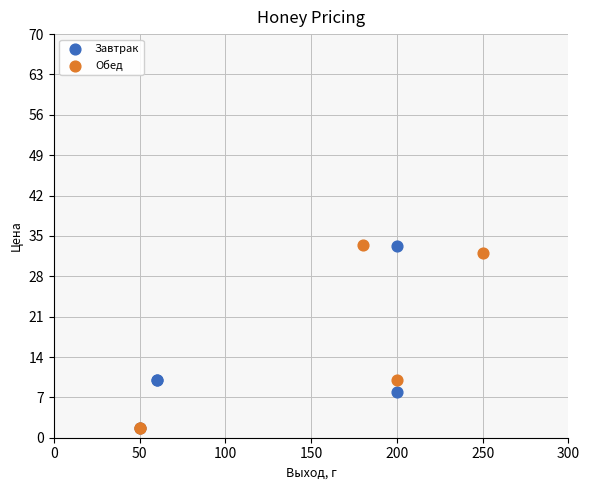

Which series has the largest Y range (max minus min)?

Обед